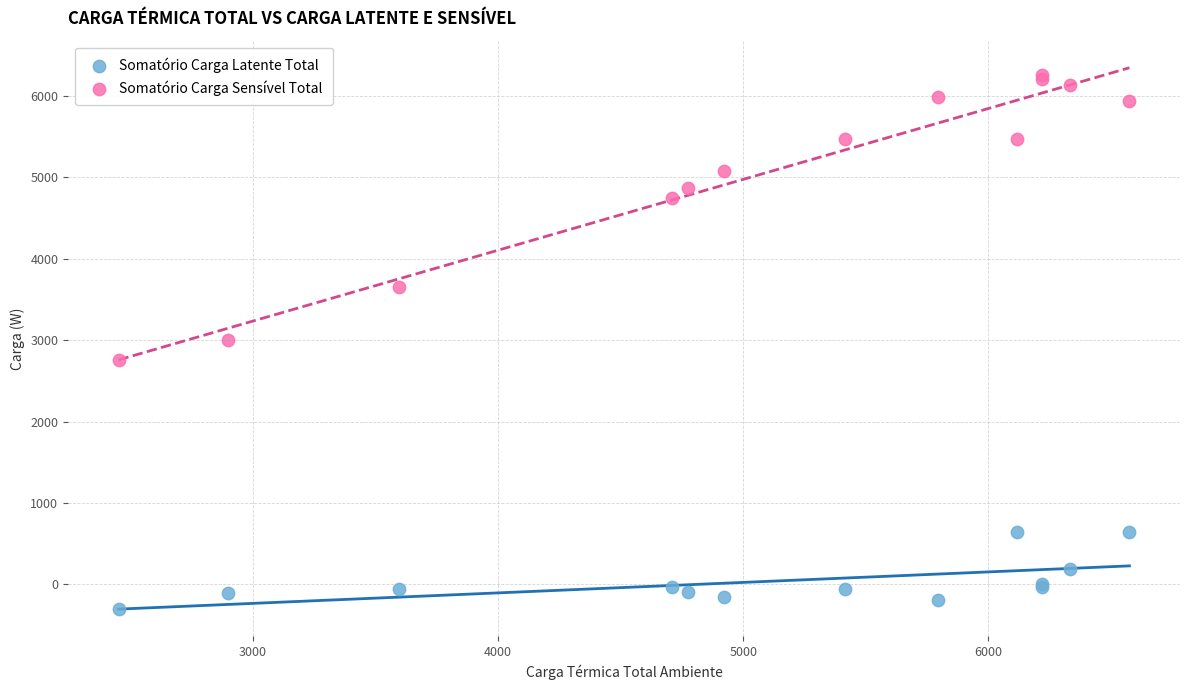

In the Somatório Carga Sensível Total series, what Y value is closest to 4505?

4749.5